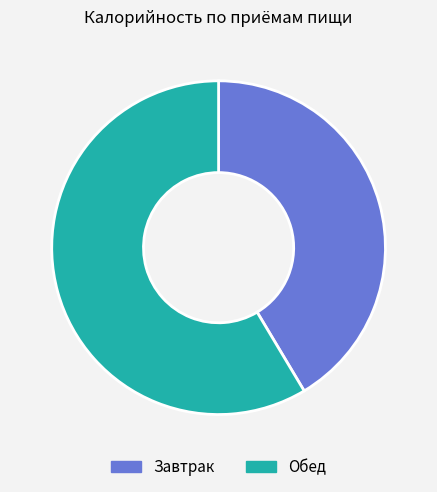

Which category has the biggest portion of the pie?

Обед